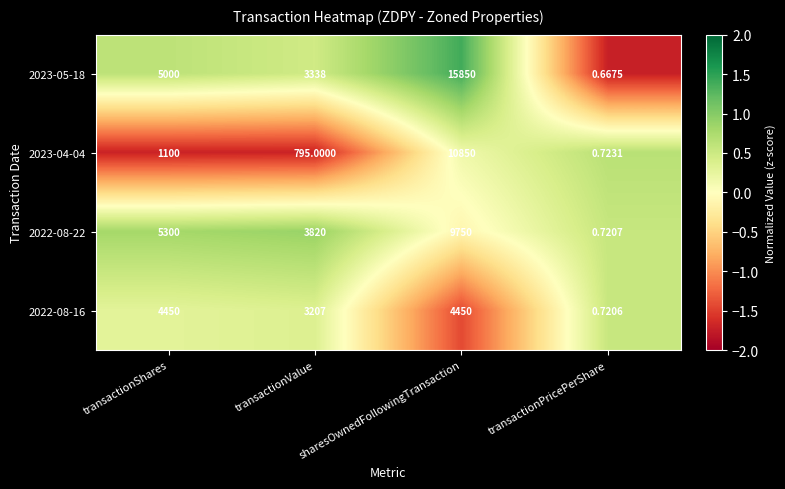

At which label is 2023-05-18 closest to 7925?

transactionShares